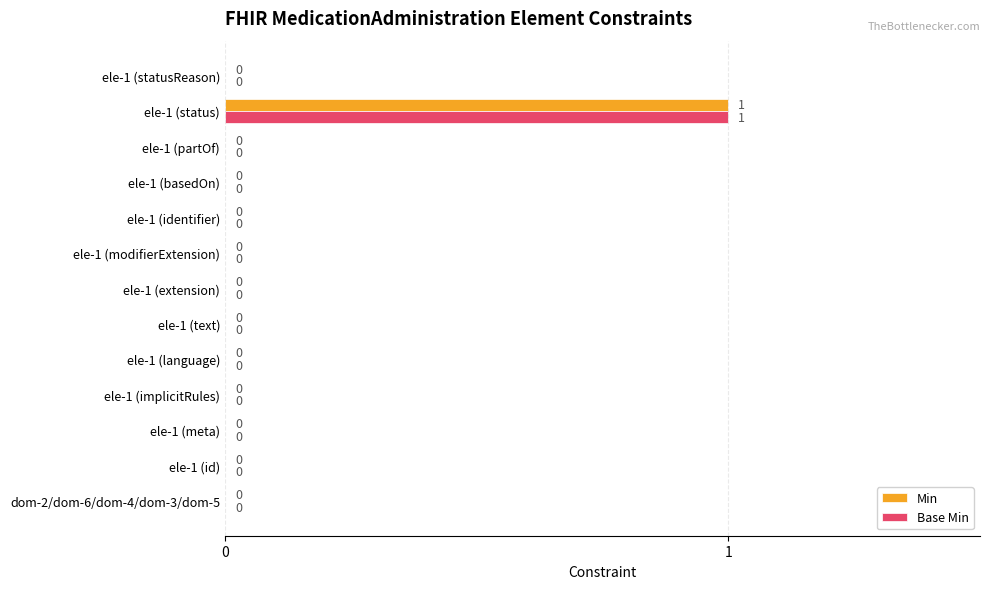

The Min series shows 1 at ele-1 (partOf). True or false?

False